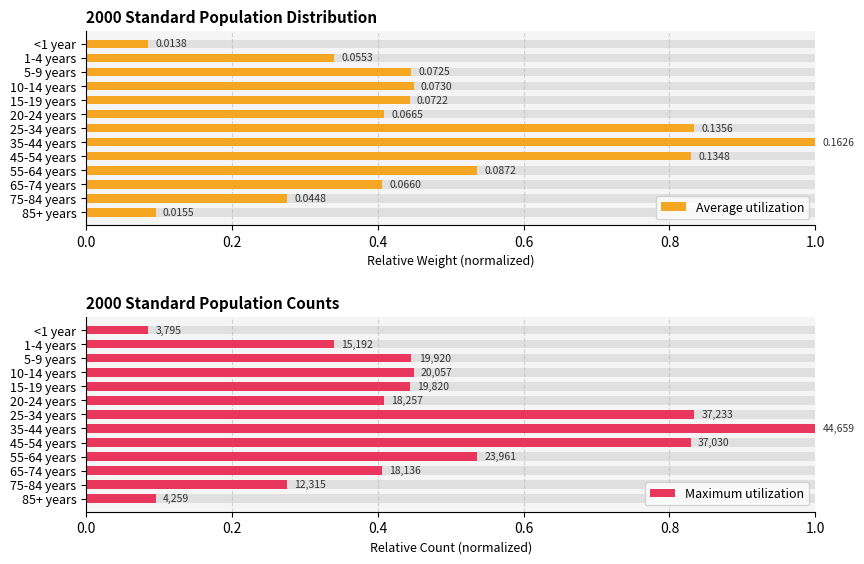

Which series has the largest range (max minus min)?

Average utilization